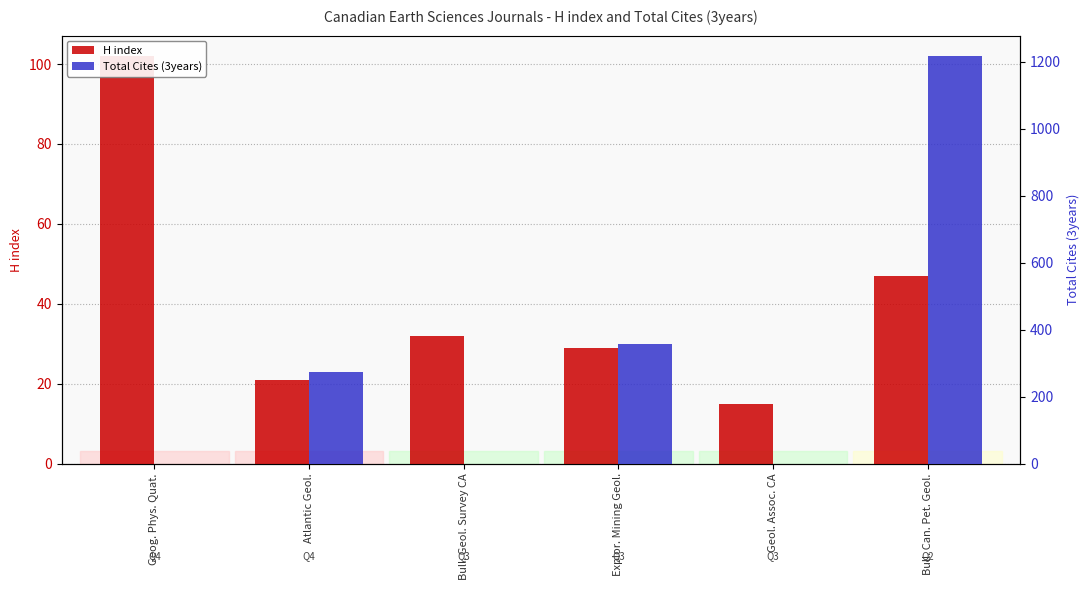

Rank the categories by H index value from highest to lowest.

Geog. Phys. Quat., Bull. Can. Pet. Geol., Bull. Geol. Survey CA, Explor. Mining Geol., Atlantic Geol., Geol. Assoc. CA